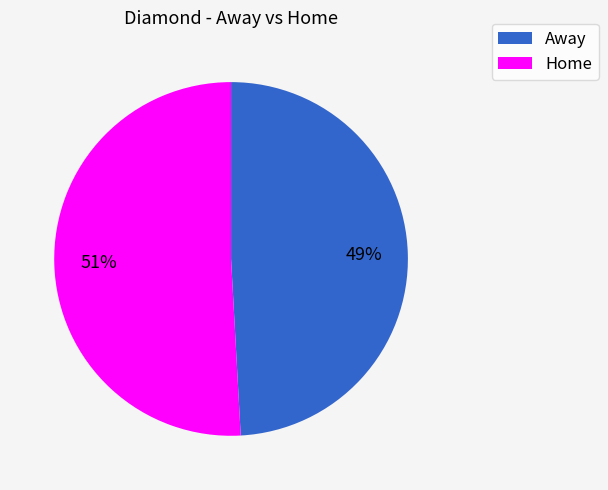

Approximately how many times larger is the value at Away compared to Home?

1.0